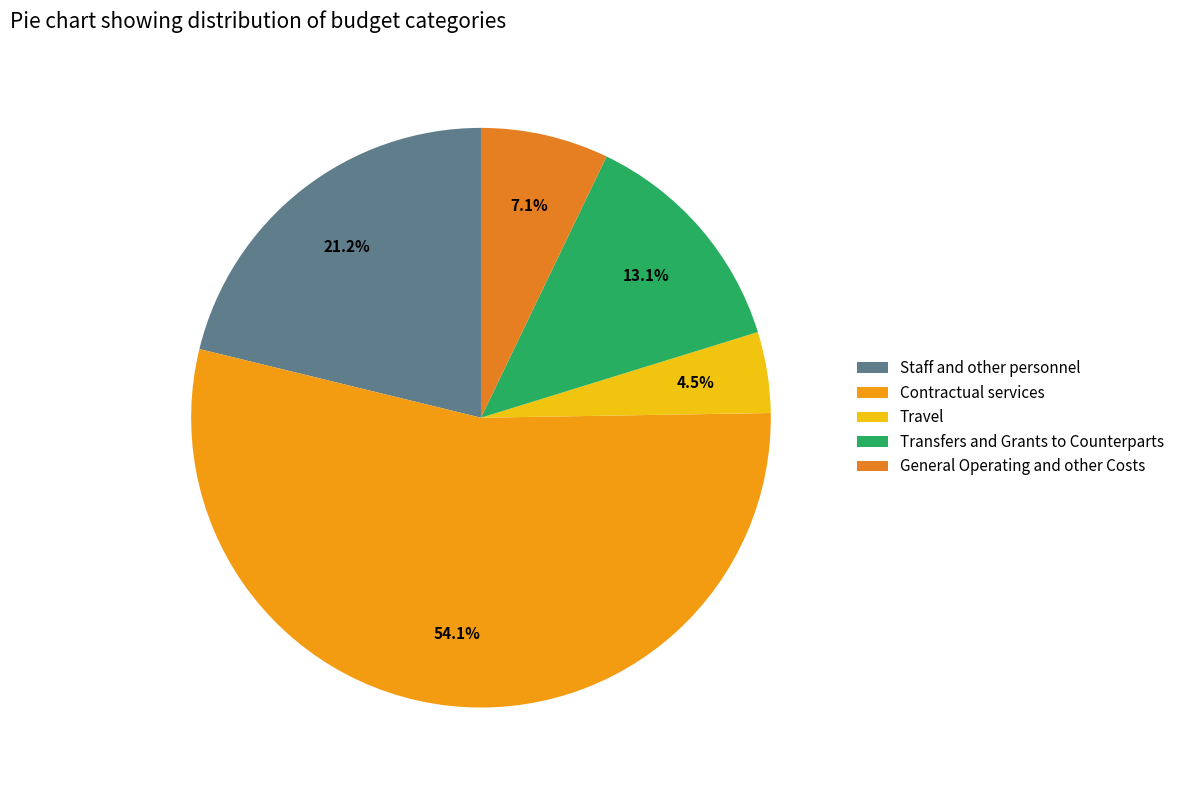

Is there any slice that represents more than half of the pie?

Yes